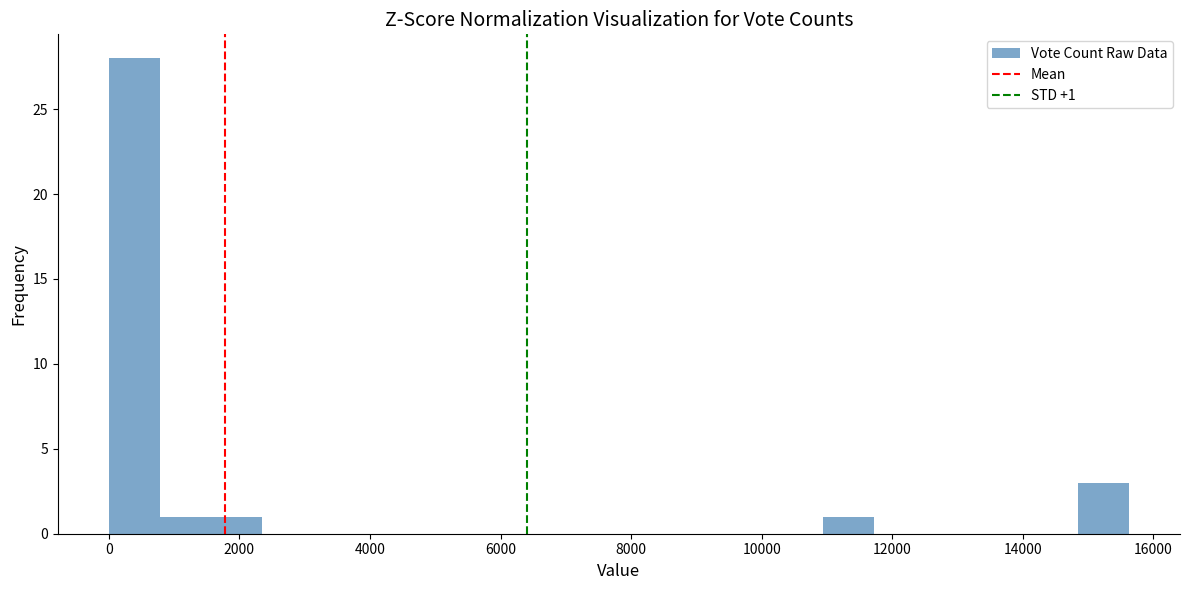

Read against the x-axis, roughly where is the centre of the tallest bar?

400